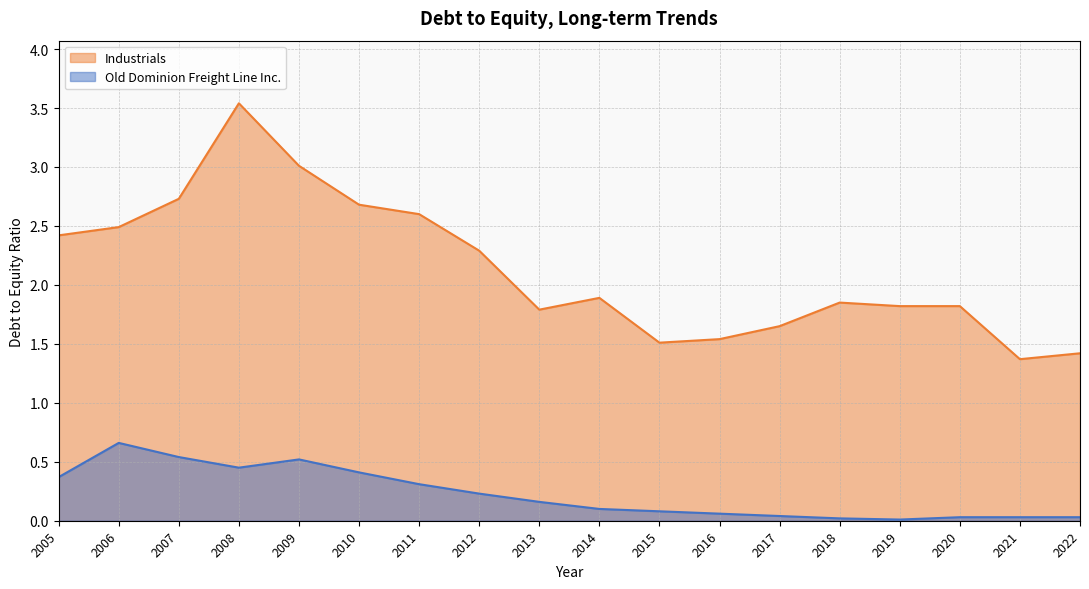

Which series has the largest total across all categories?

Industrials